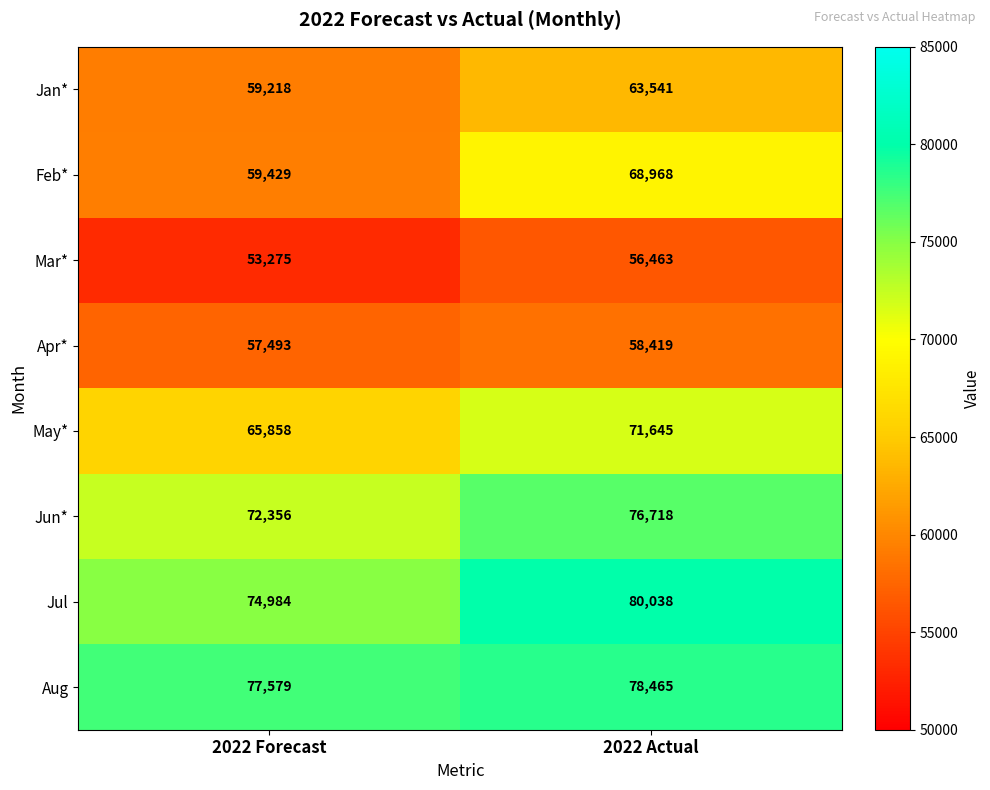

What is the difference between the Apr* values at 2022 Forecast and 2022 Actual?

926